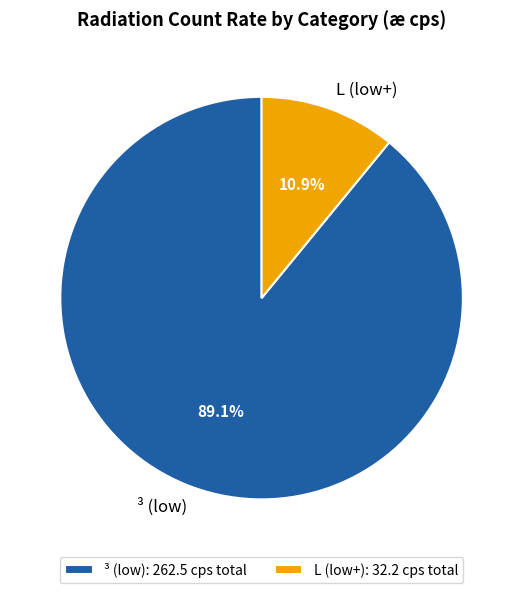

What percentage do L (low+) and ³ (low) together represent?

100.0%